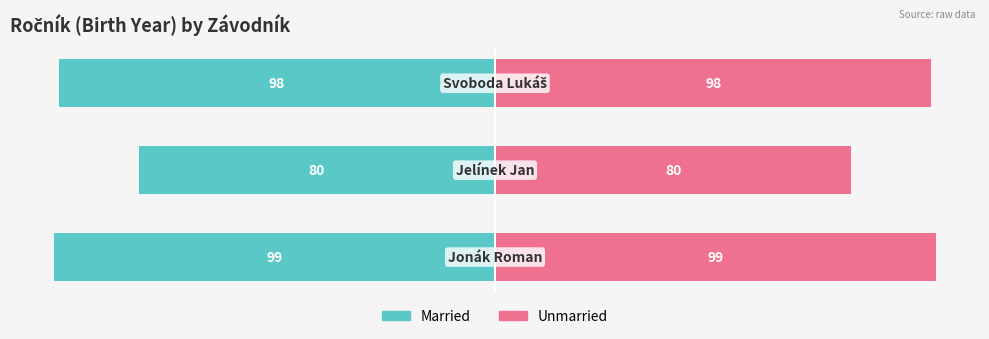

What is the difference between the Unmarried values at 2 and 0?

1